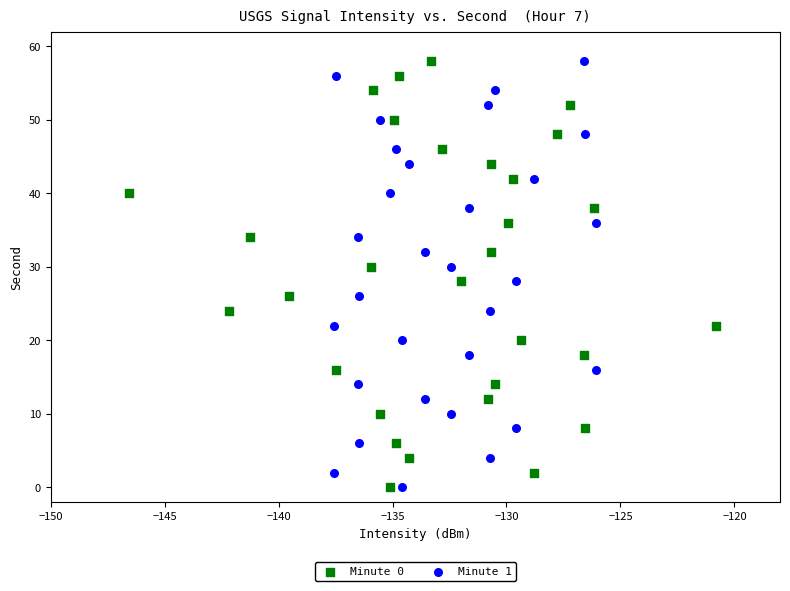

What are all the series names shown in the legend?

Minute 0, Minute 1